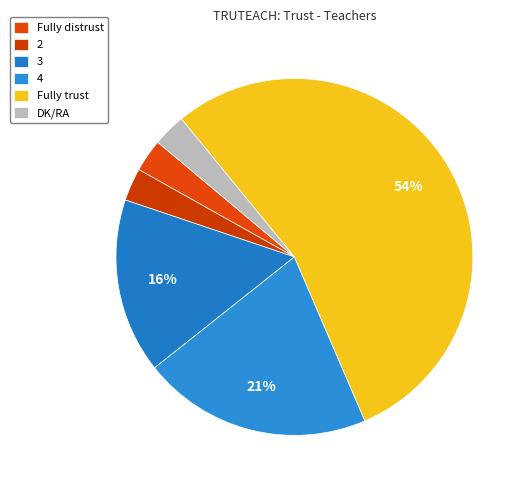

To the nearest percent, what is the difference between the largest and smallest slice percentages?

51%